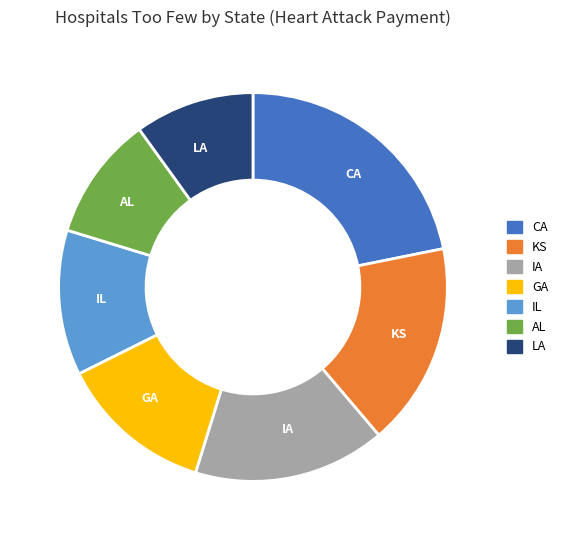

True or false: CA accounts for 22% of the total.

True